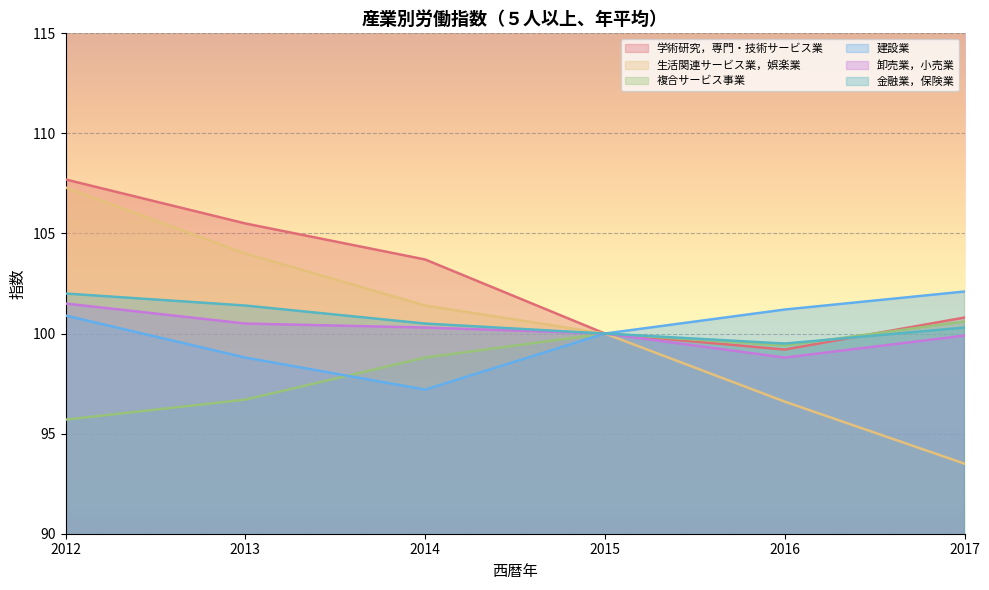

What is the difference between the maximum and second lowest values in the 生活関連サービス業，娯楽業 series?

10.7